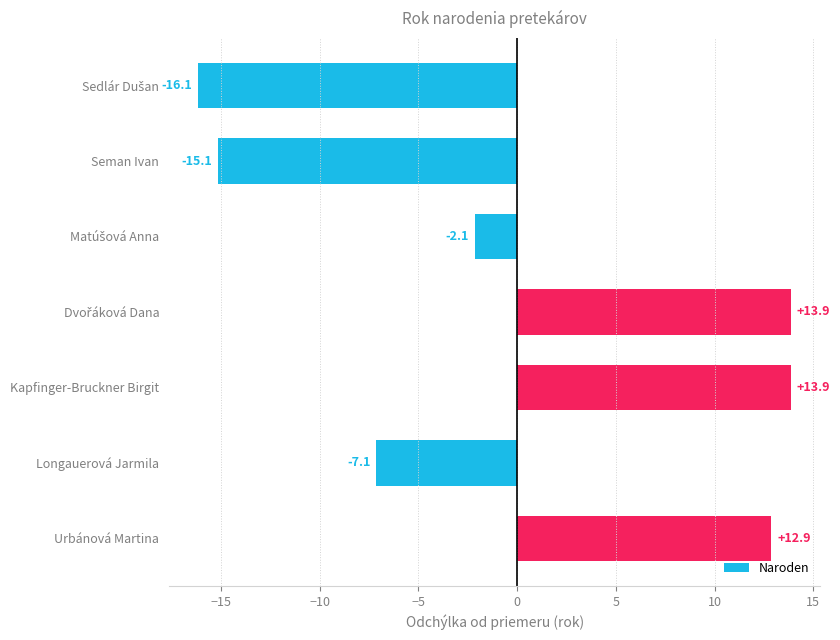

The value at Seman Ivan is -15.1. True or false?

True